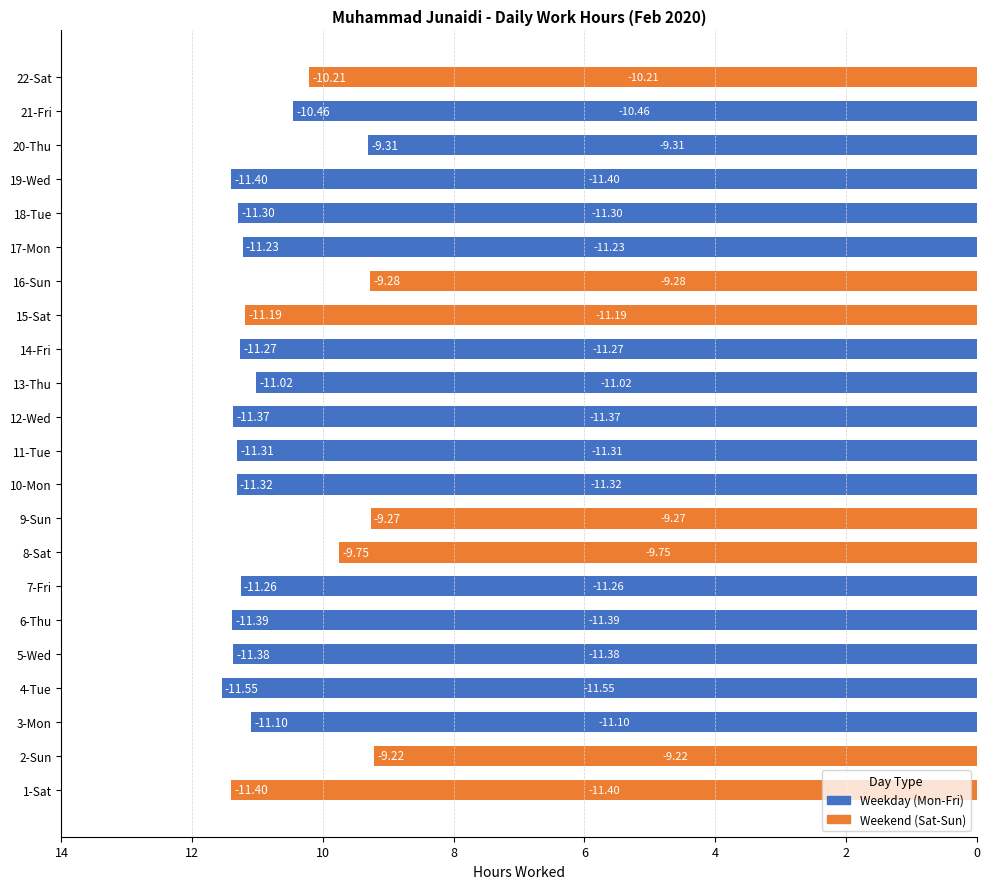

Does the chart contain any negative values?

Yes